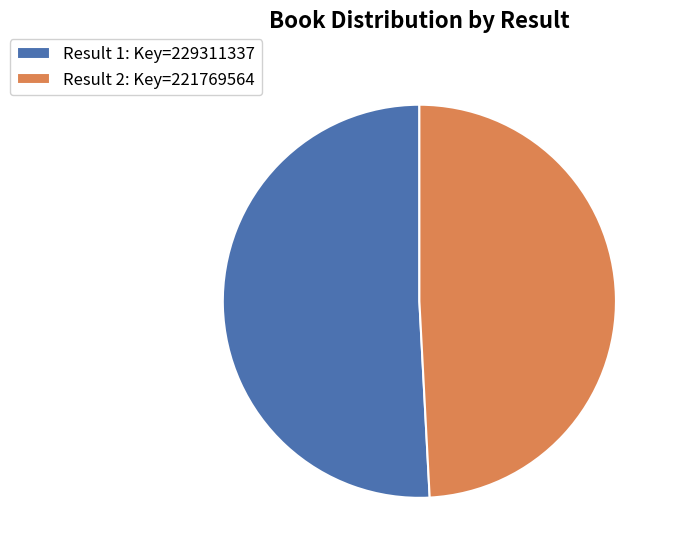

What is the smallest slice in the pie chart?

Result 2: Key=221769564